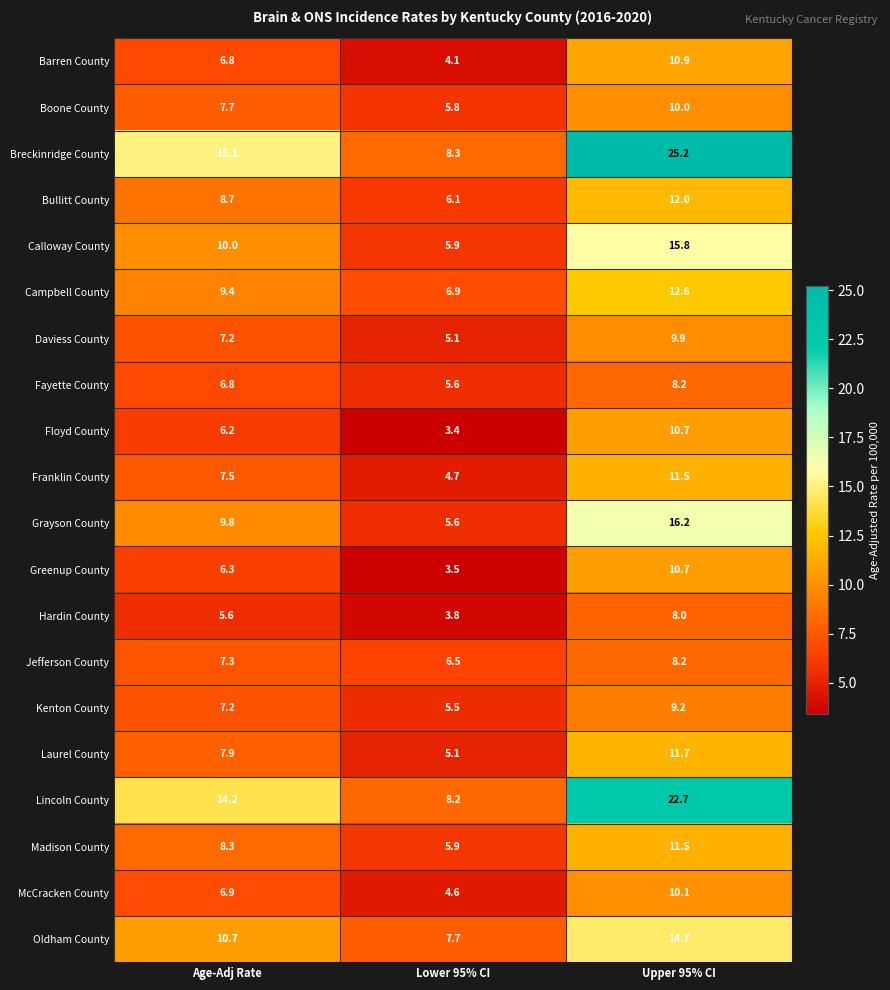

What is the minimum value shown in the chart?

3.4